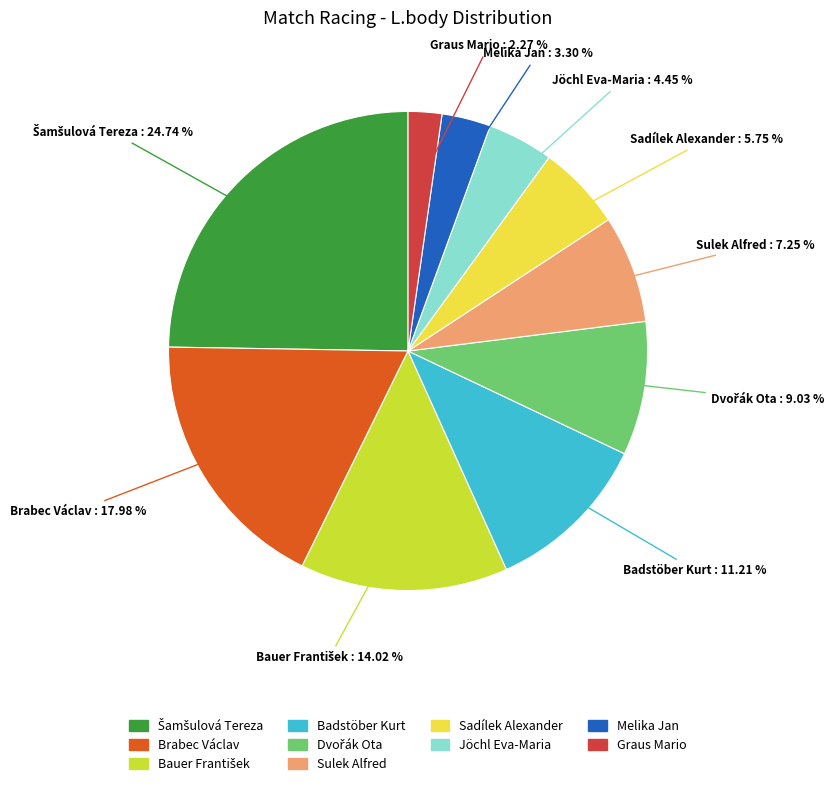

To the nearest percent, what is the average slice percentage?

10%